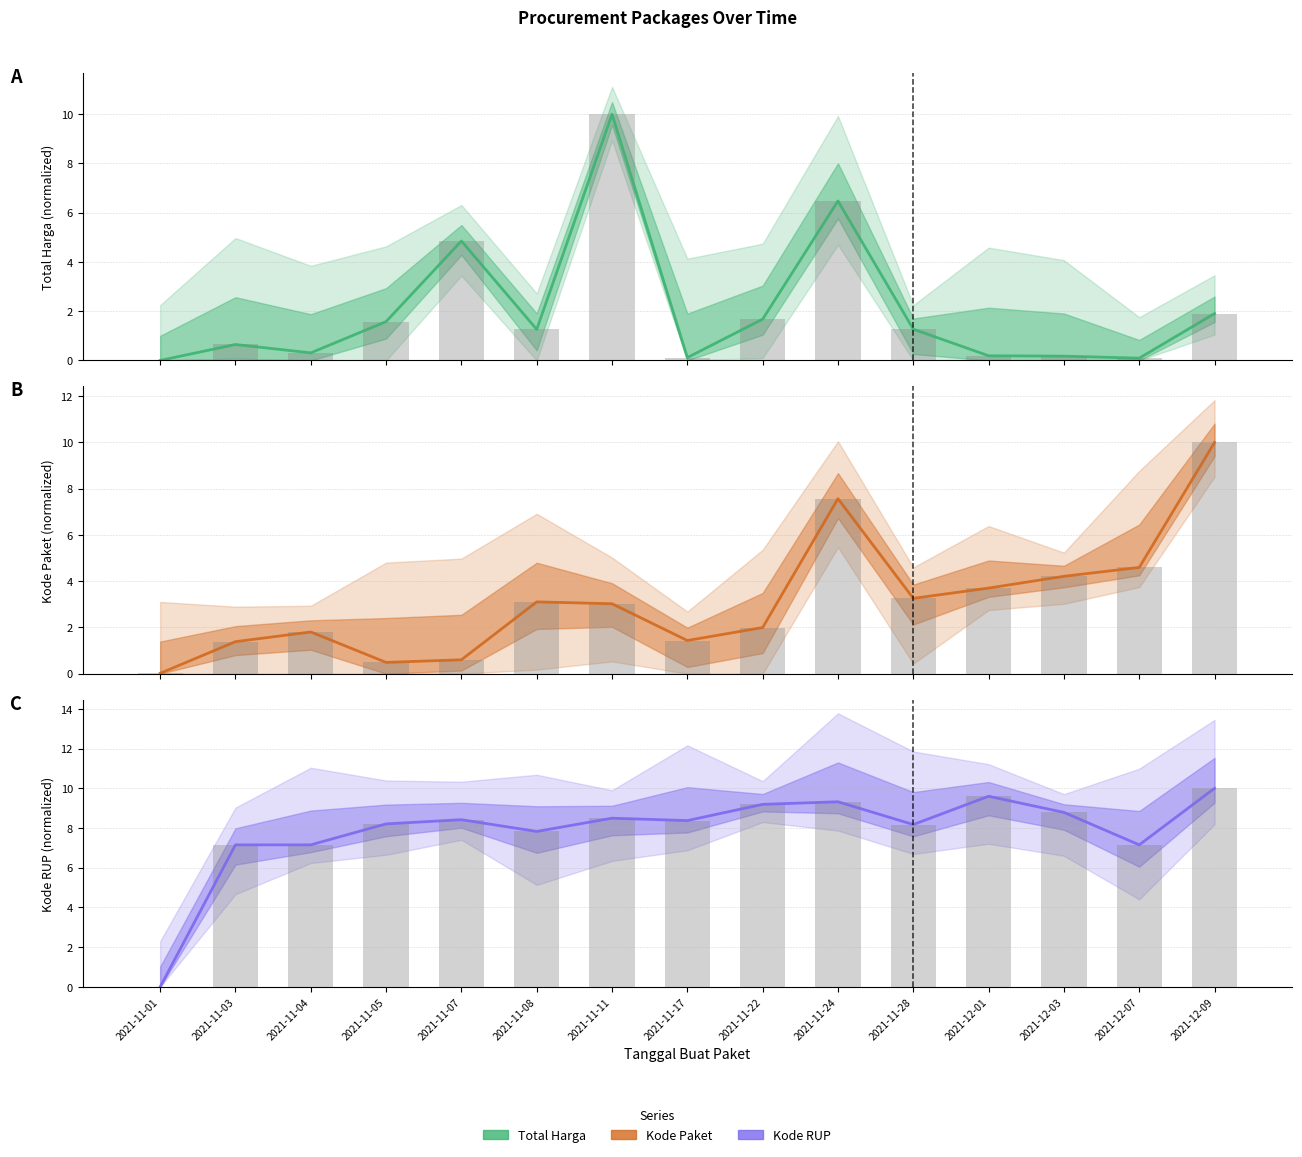

Which category has the lowest value in the Kode Paket series?

2021-11-01